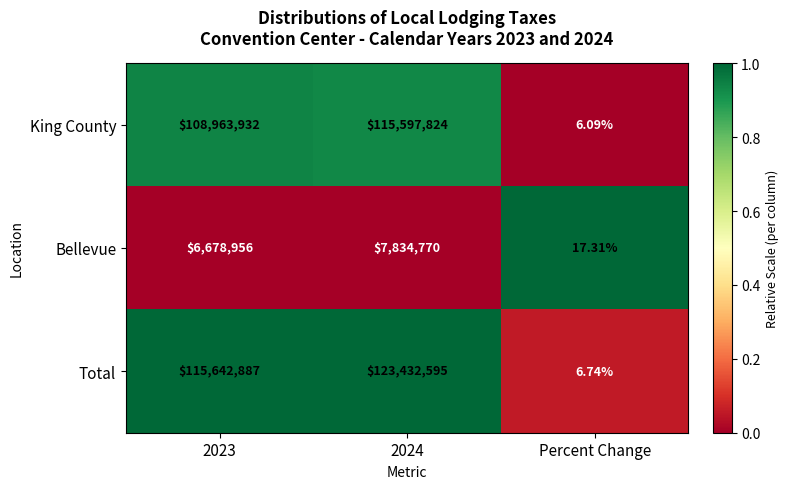

Which category has the lowest value in the King County series?

Percent Change